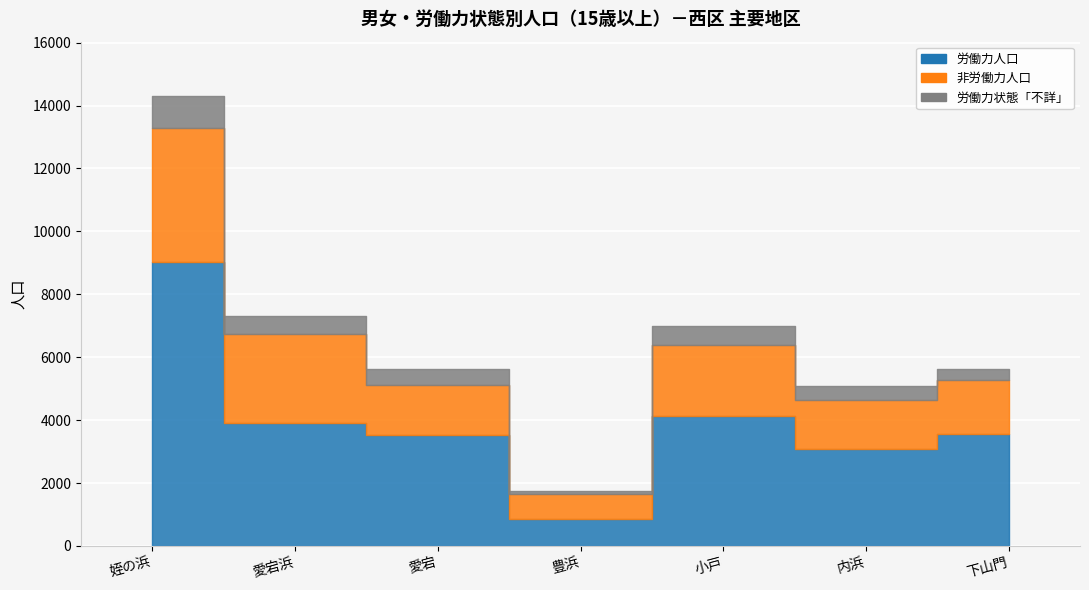

Where is 労働力人口 nearest to the value 4955?

小戸